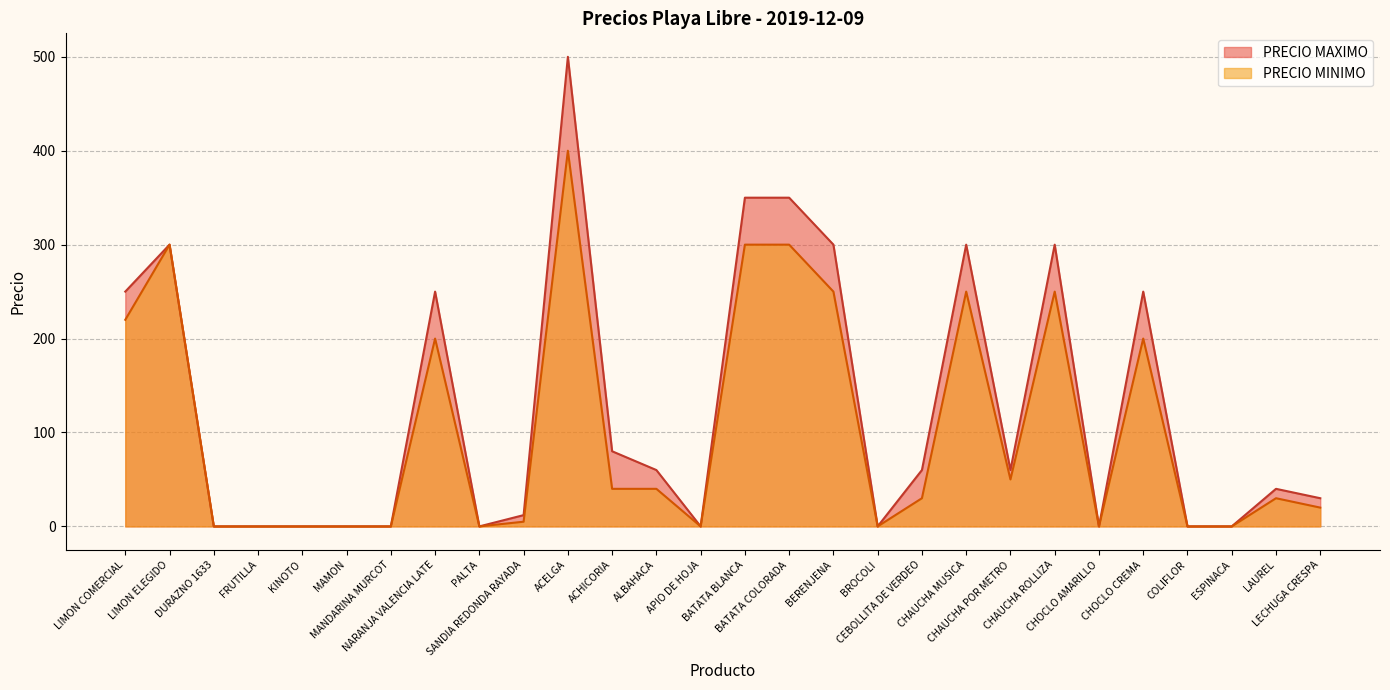

True or false: PRECIO MAXIMO has a value of 0 at BROCOLI.

True